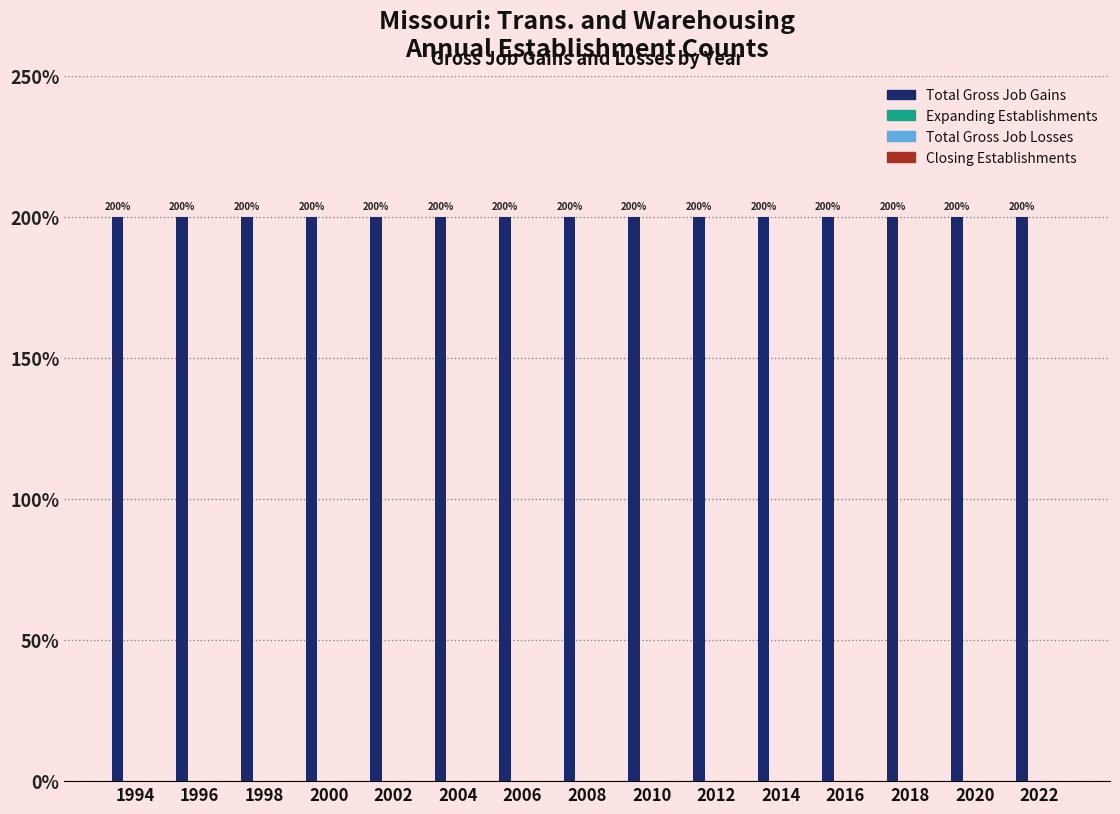

What is the value of the Total Gross Job Gains bar at the 1st from the left?

200